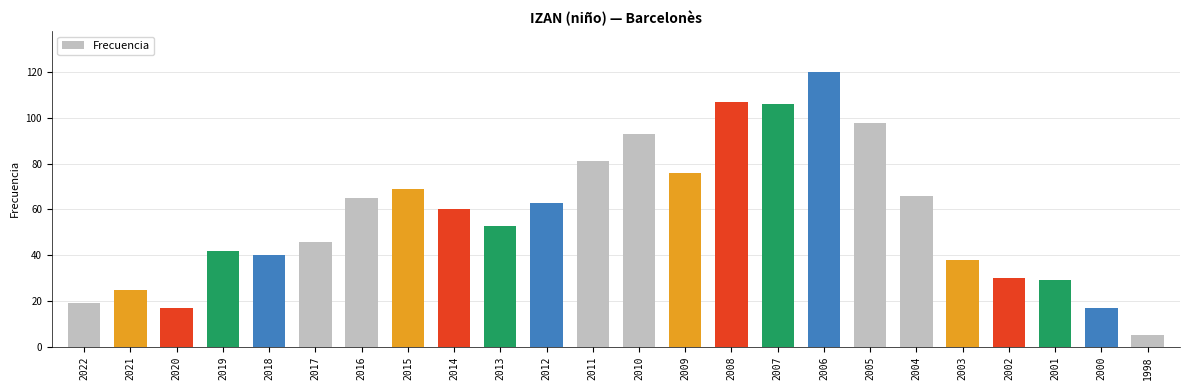

The chart shows a value of 107 at 2008. True or false?

True